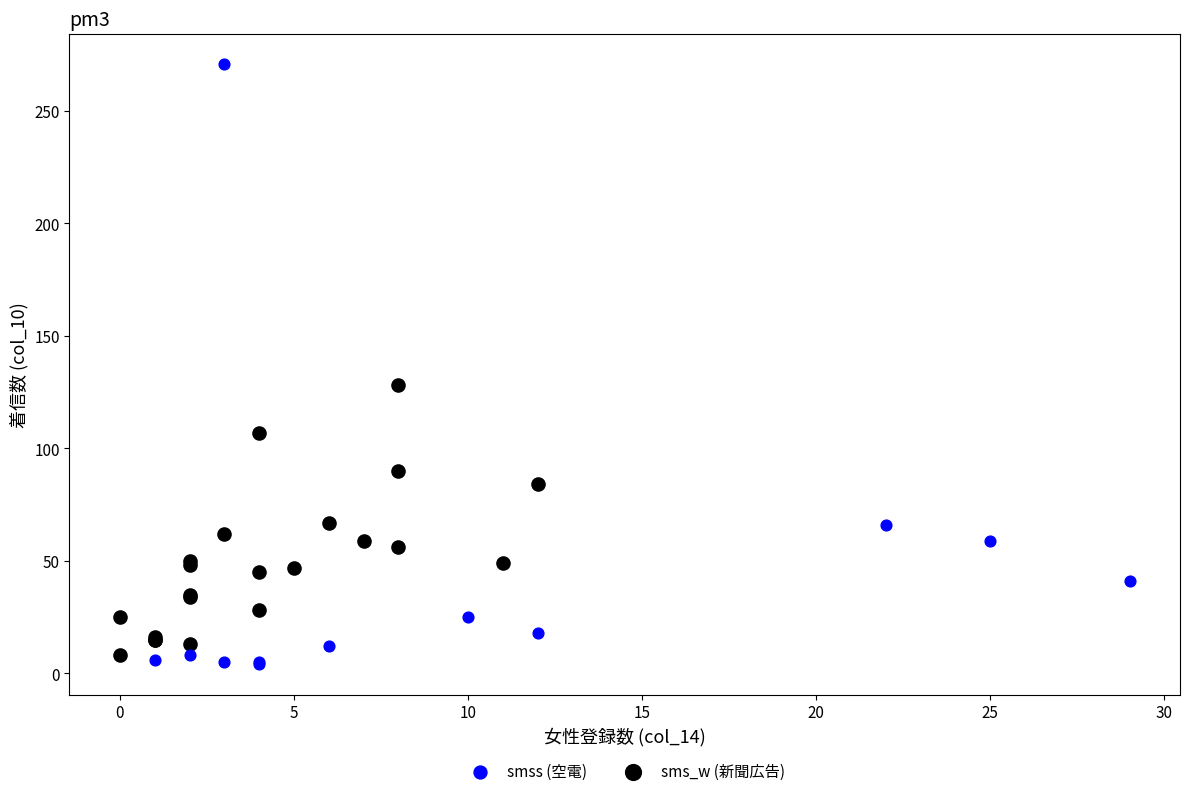

Which series reaches the maximum Y coordinate?

smss (空電)